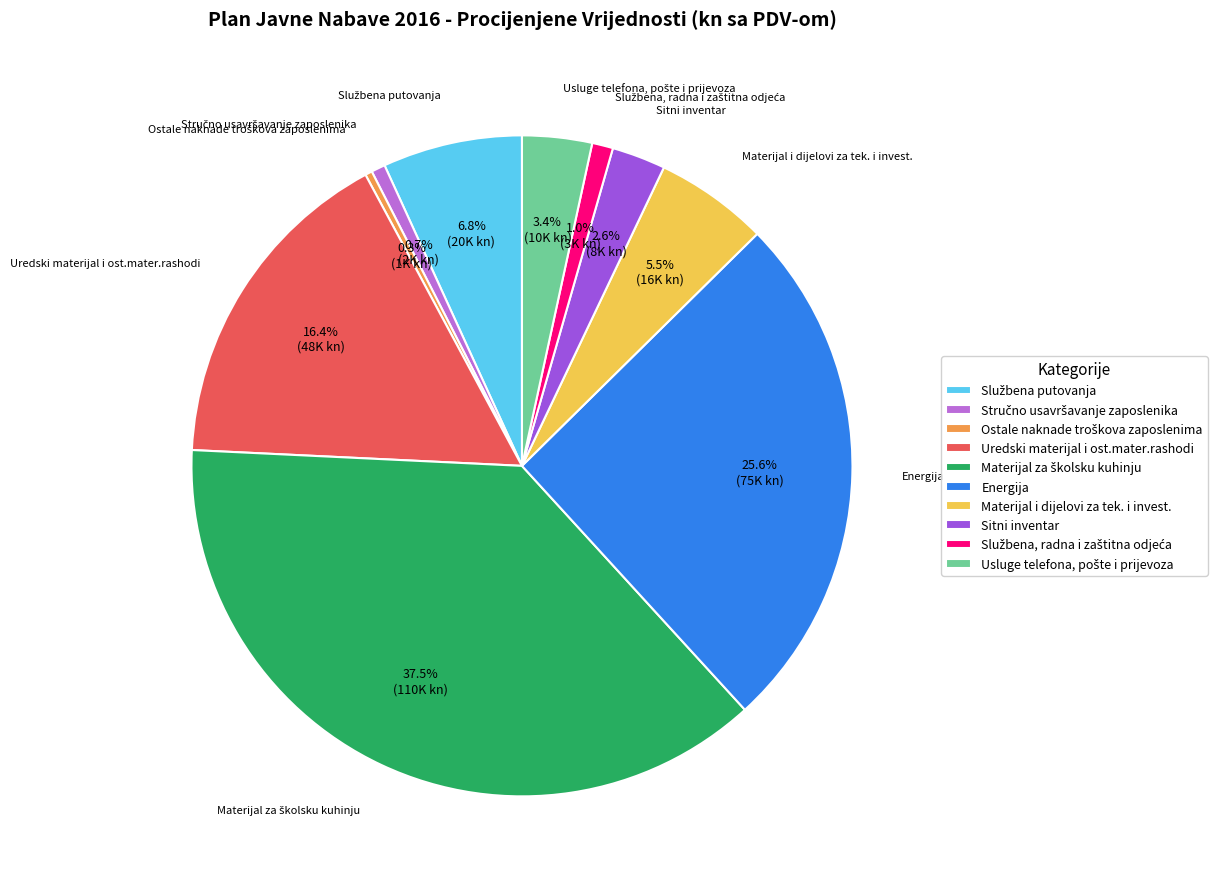

Is the sum of Energija and Materijal i dijelovi za tek. i invest. greater than half?

No